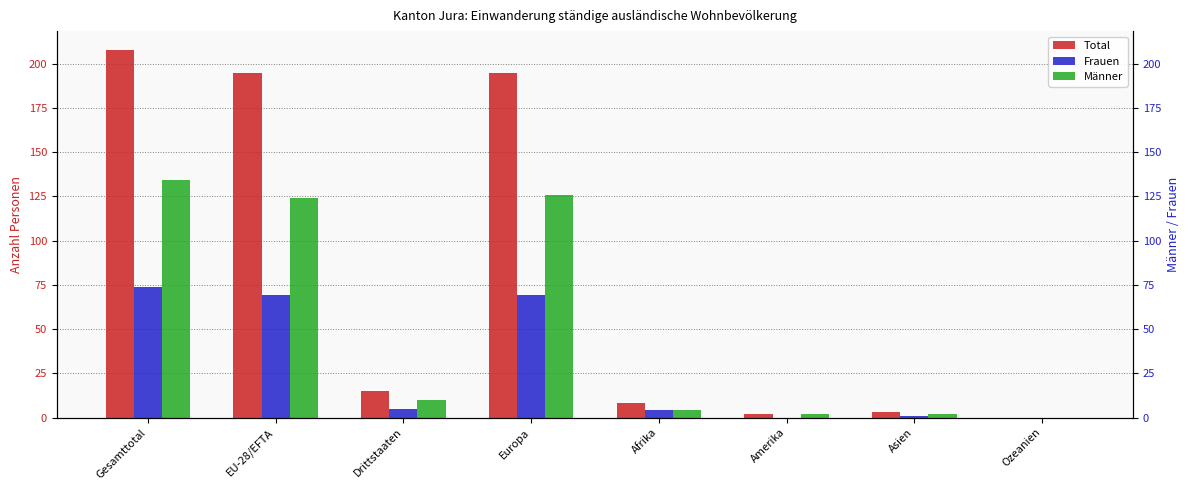

What is the sum of all Total values?

626